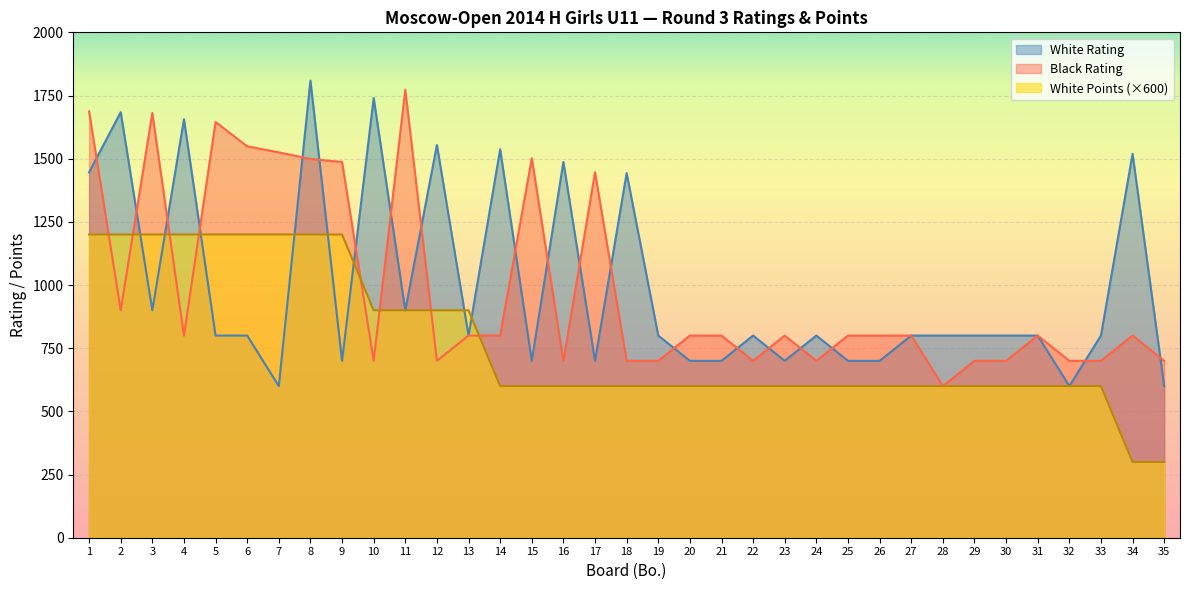

How many series are shown in this chart?

3